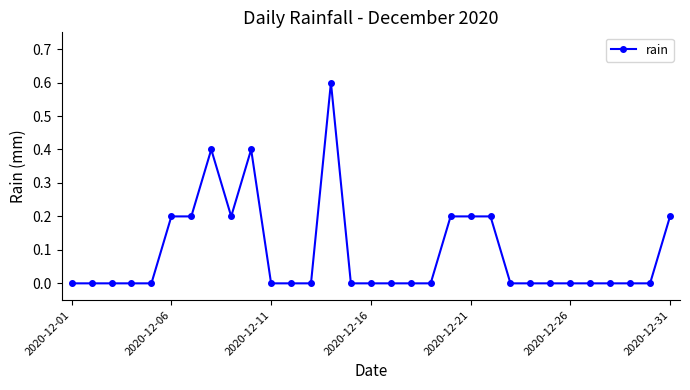

What is the maximum value shown in the chart?

0.6